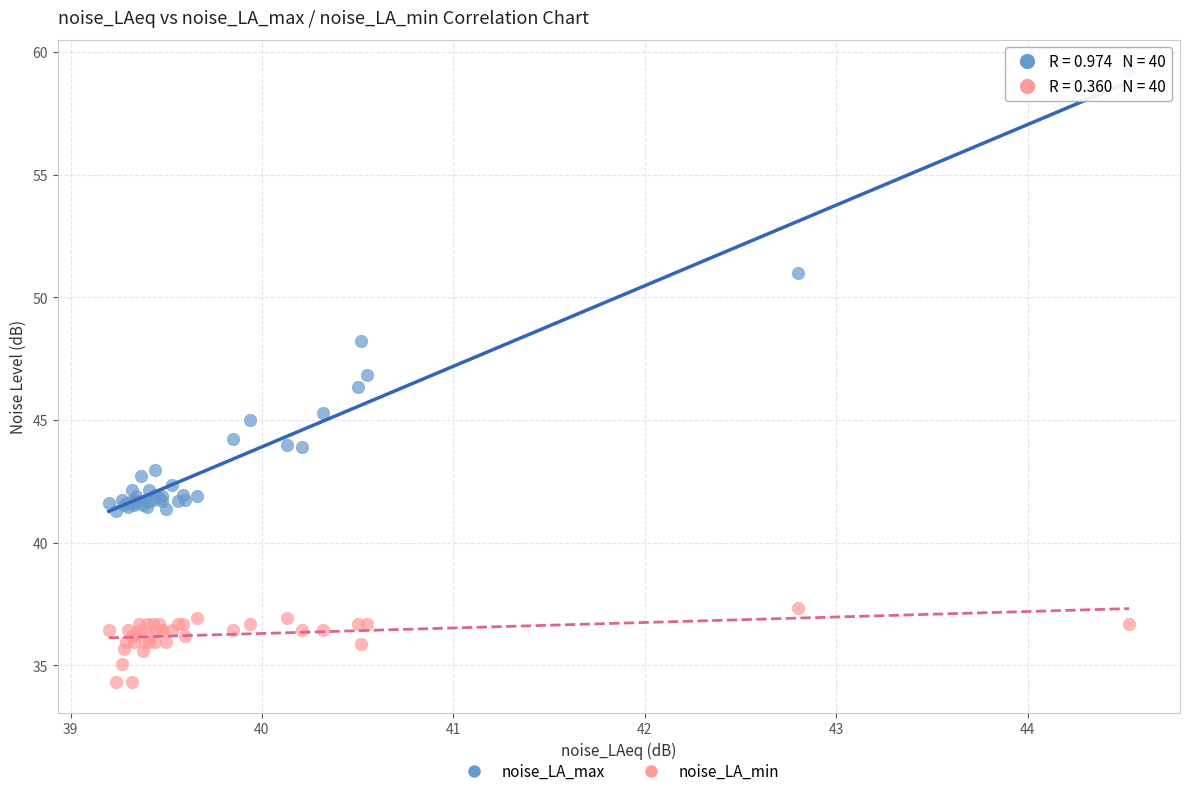

Across all series, what Y value is closest to 46?

46.3